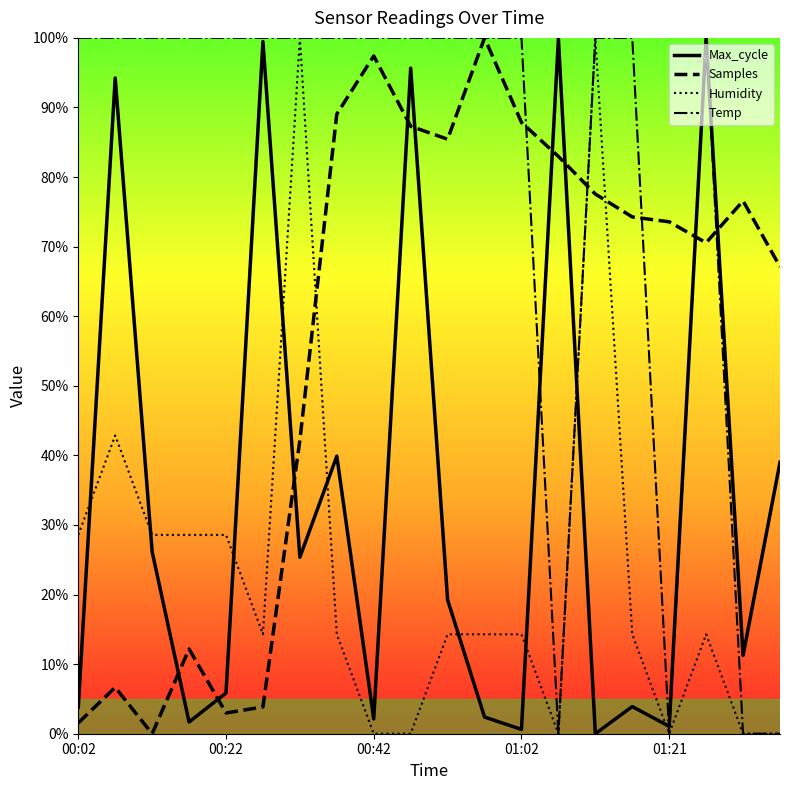

What is the spread (max minus min) of values at 9?

1.0